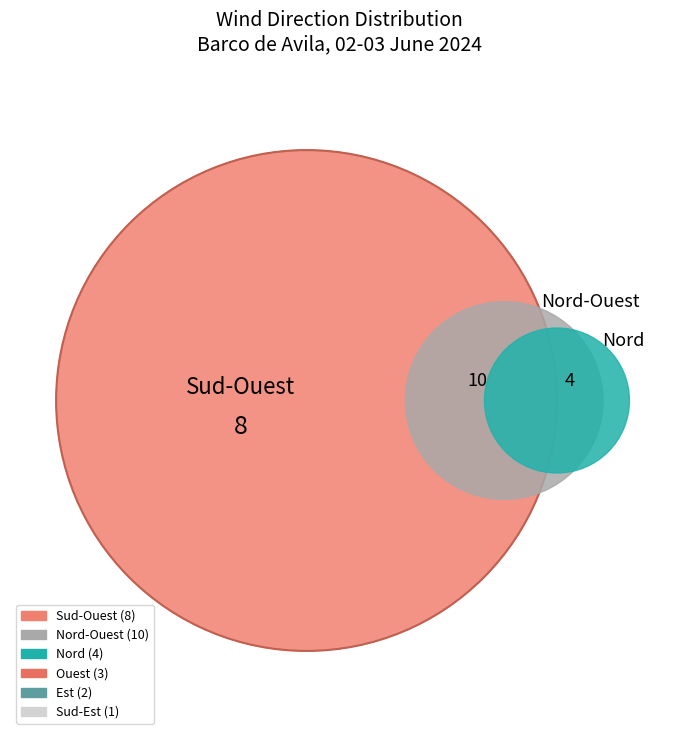

To the nearest percent, what percentage of the pie is Sud-Ouest?

29%